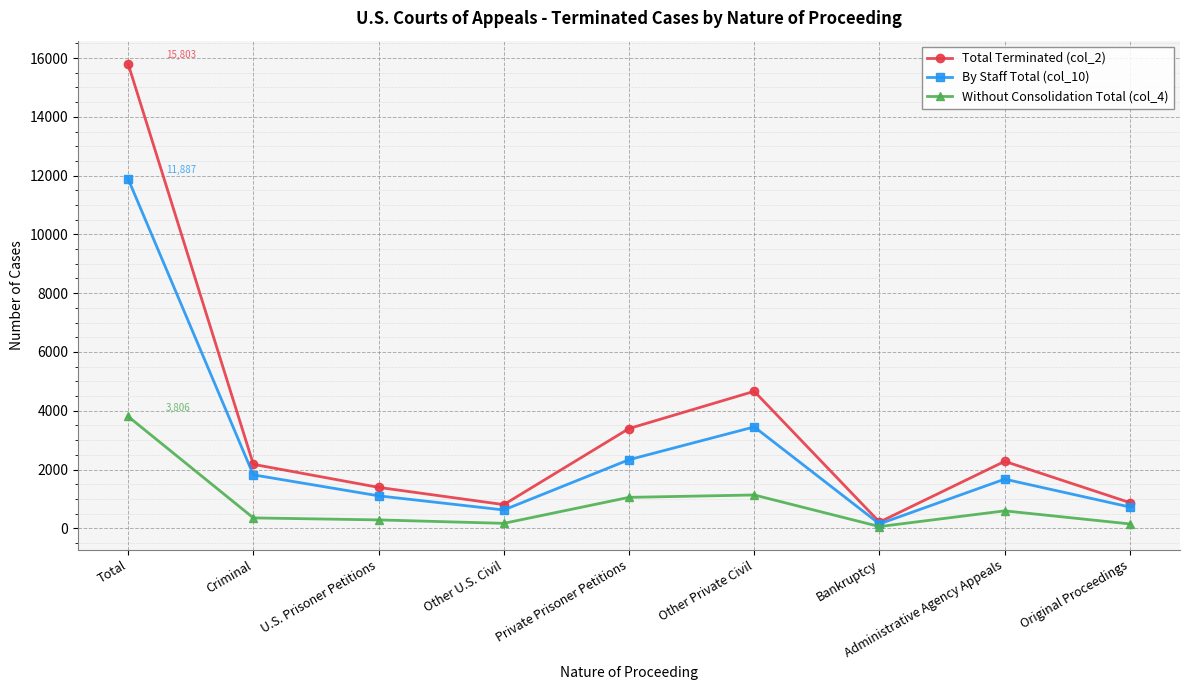

What is the total value across all series at U.S. Prisoner Petitions?

2787